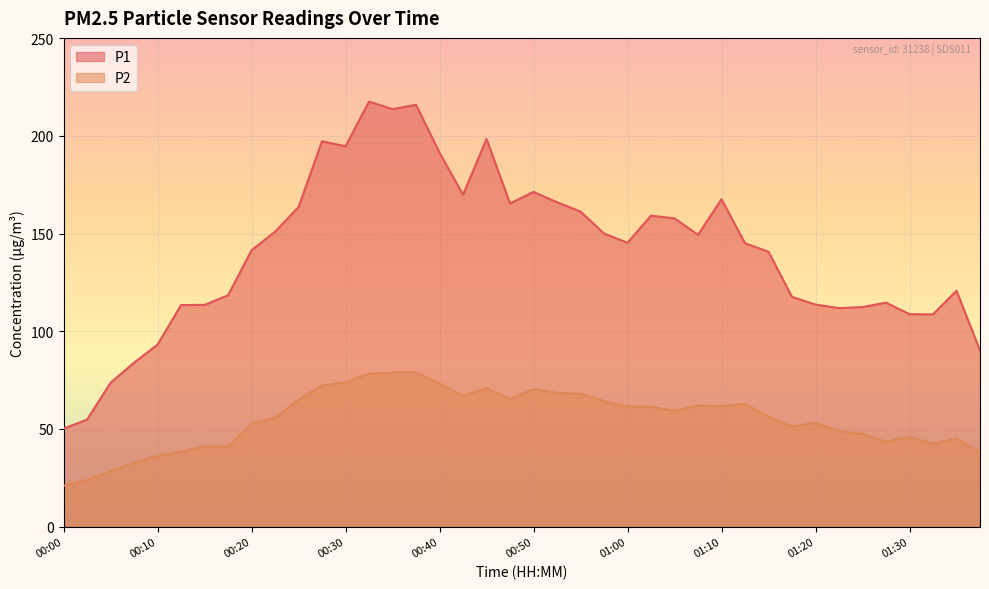

Does the chart display data point markers on the line(s)?

No